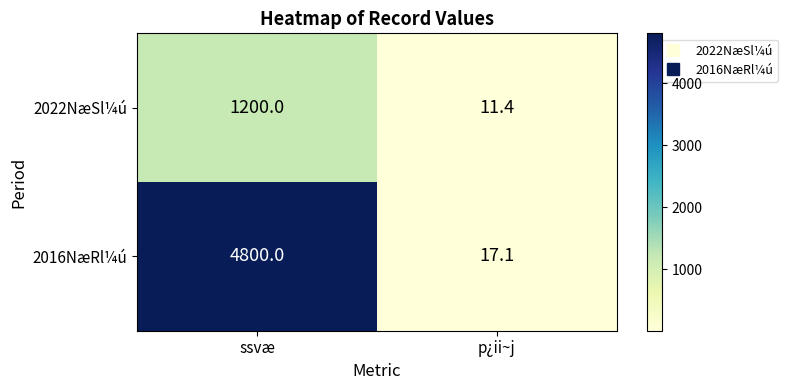

The 2022NæSl¼ú series shows 11.4 at p¿ii~j. True or false?

True